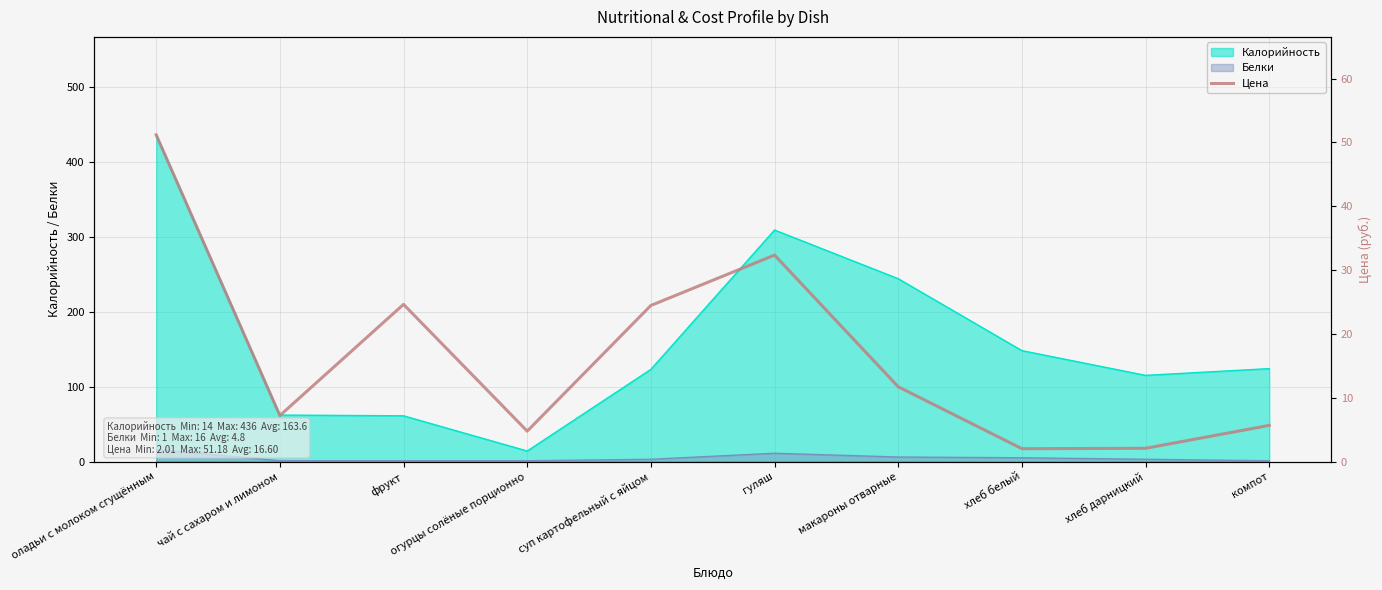

Is it true that Калорийность equals 14 at огурцы солёные порционно?

True